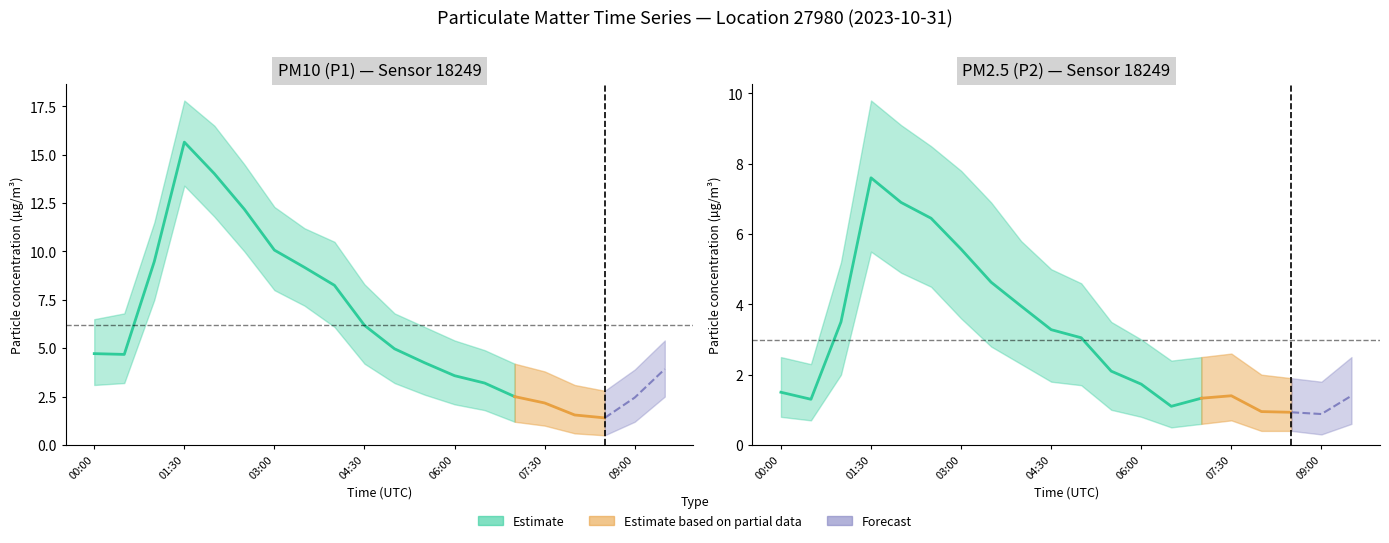

How many categories are shown in the chart?

20